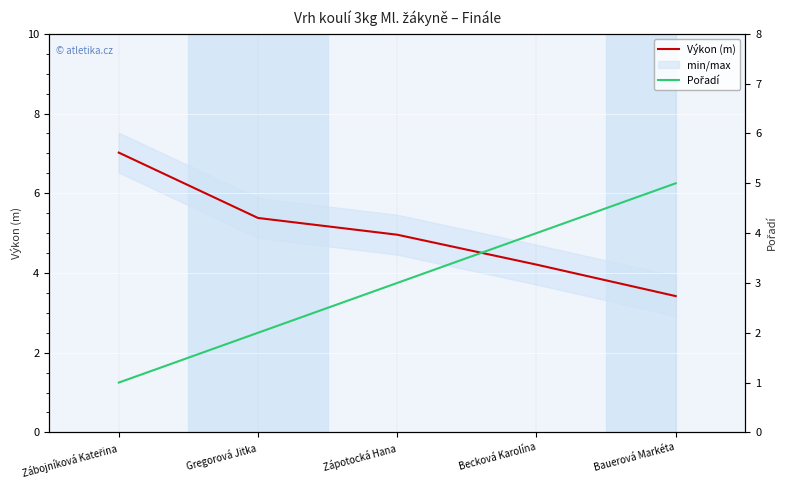

Which series has the largest range (max minus min)?

Pořadí